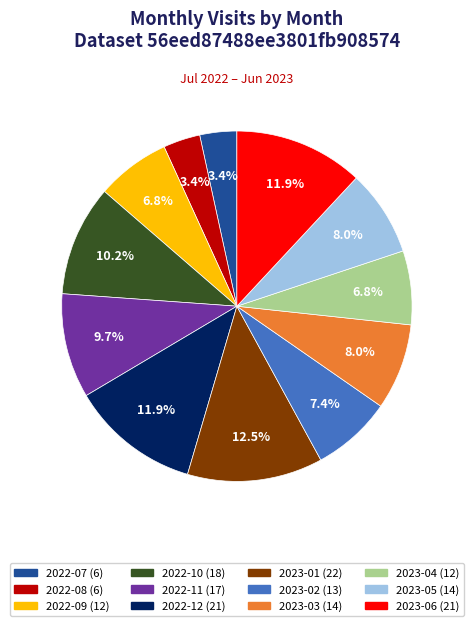

To the nearest percent, what is the difference between the 2022-11 and 2023-06 slice percentages?

2%